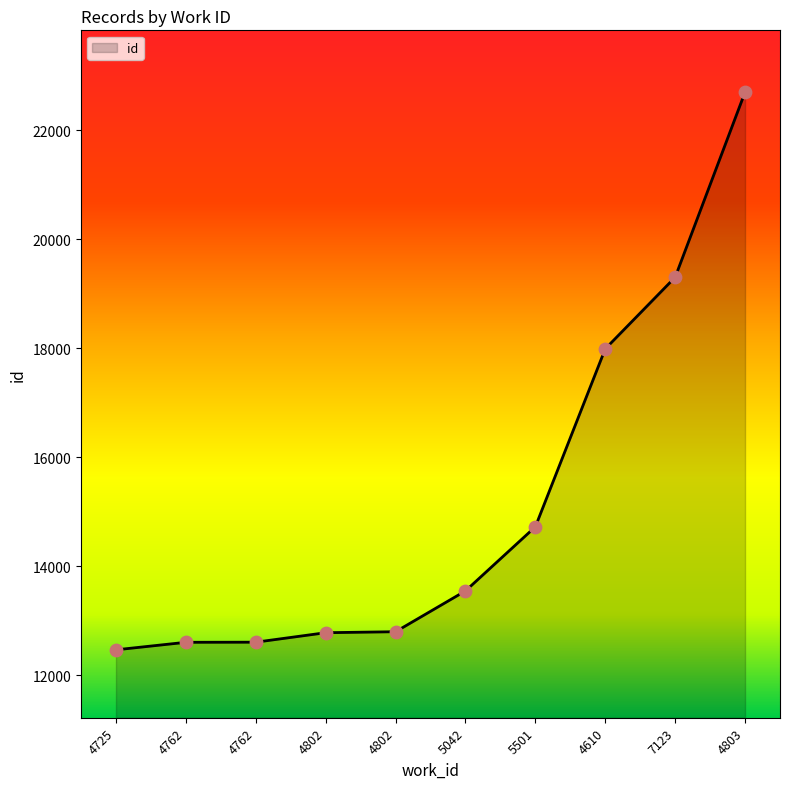

Which has a higher value, 4802 or 4610?

4610